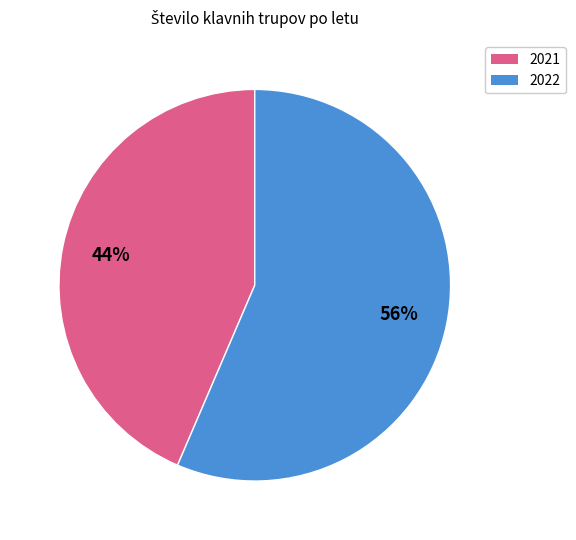

Which category has the biggest portion of the pie?

2022